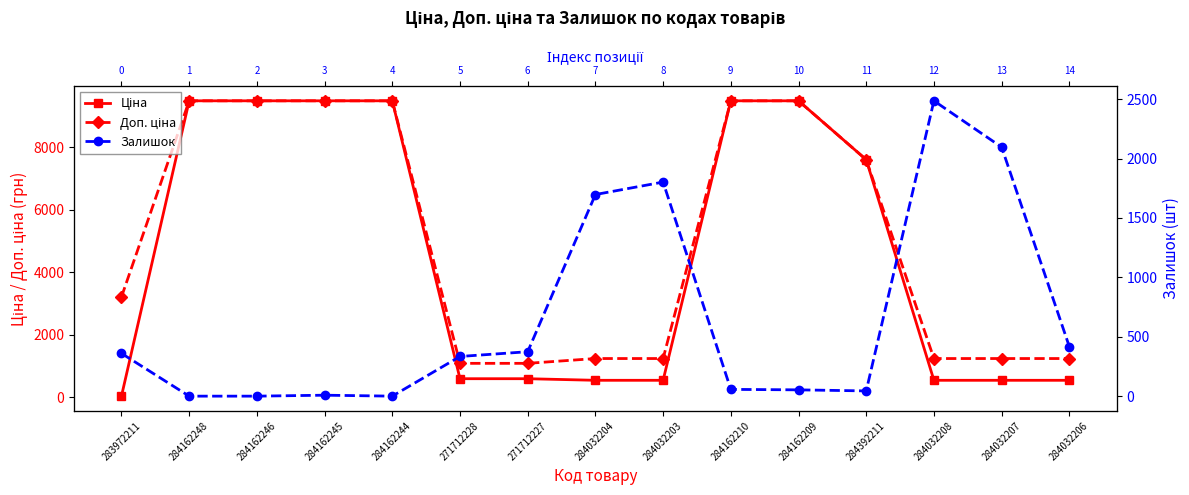

How many values in the Доп. ціна series exceed 3205?

7